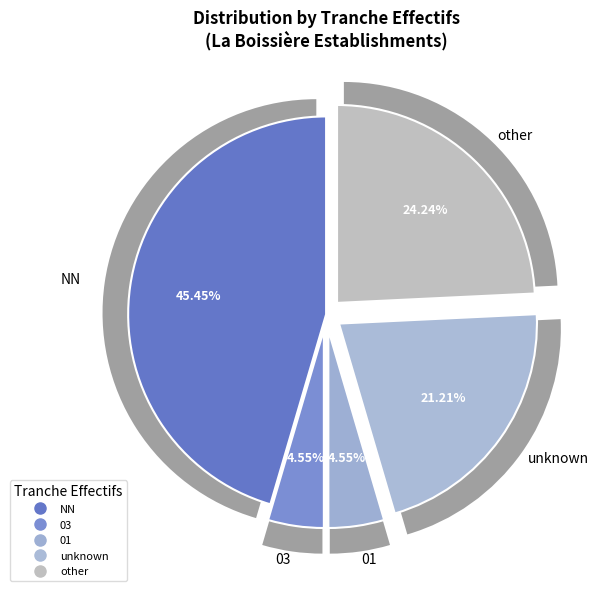

To the nearest percent, what is the difference between the largest and smallest slice percentages?

41%